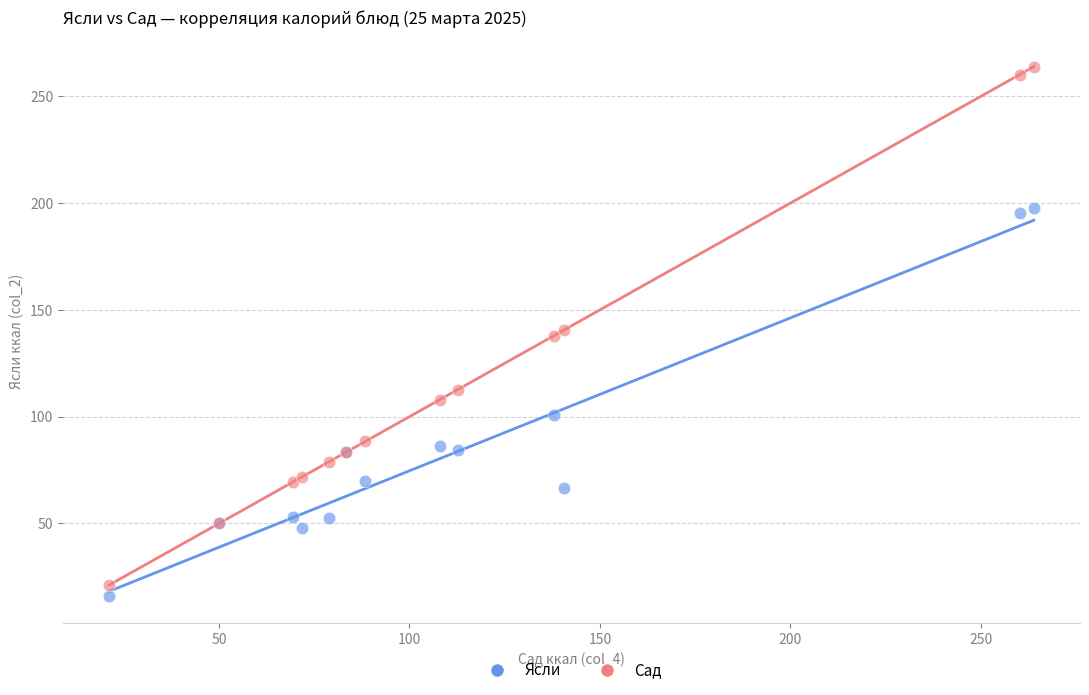

What are all the series names shown in the legend?

Ясли, Сад